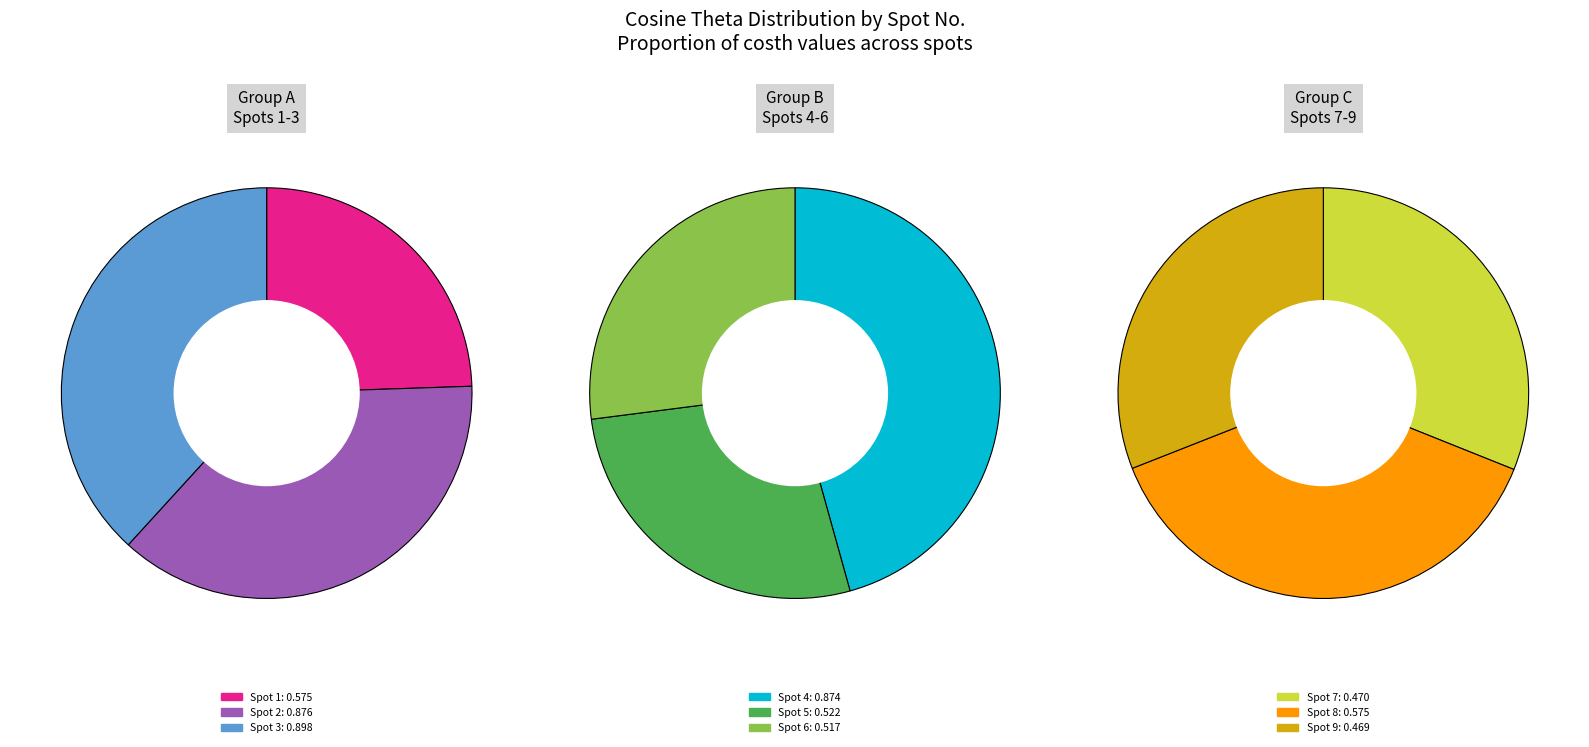

How many slices are in this pie chart?

9